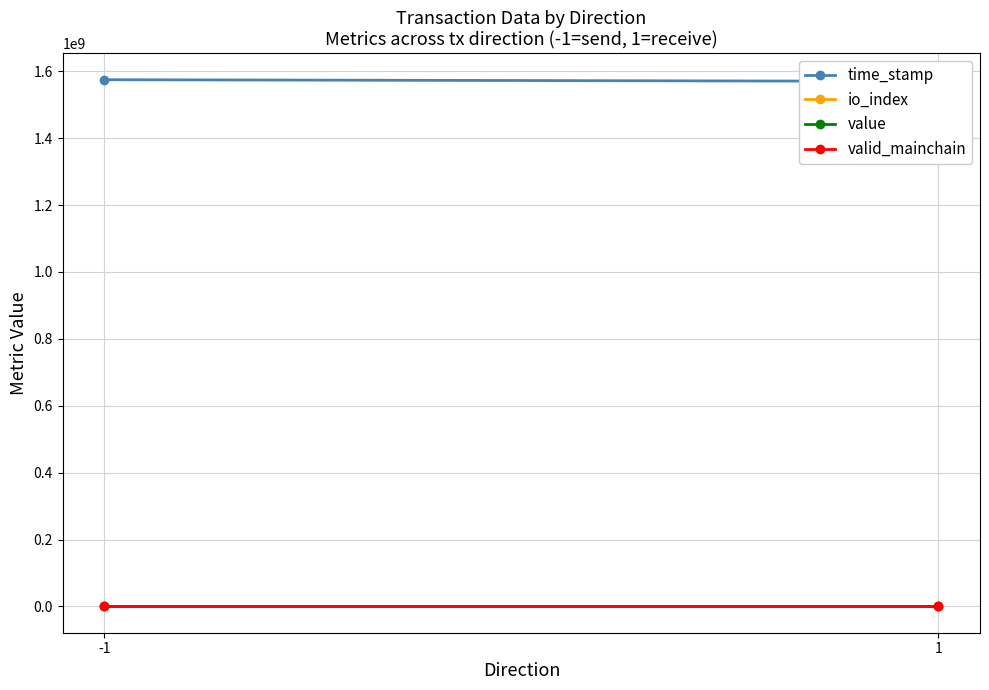

Reading right to left, what are all the values shown in this chart?

time_stamp: 1569971831.0	1574887508.0
io_index: 3.0	10.0
value: 263.9	263.9
valid_mainchain: 1.0	1.0